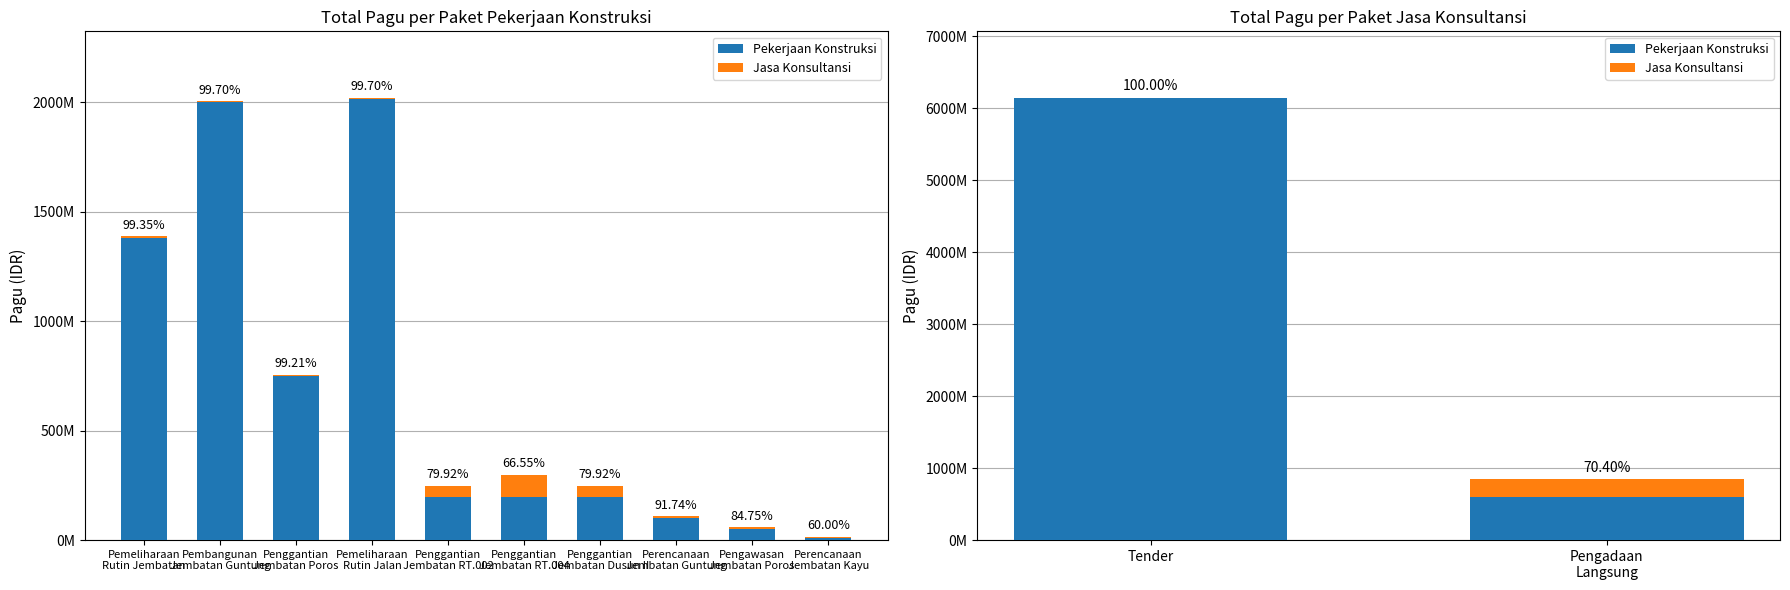

Is it true that Jasa Konsultansi equals 123570688 at Tender?

False